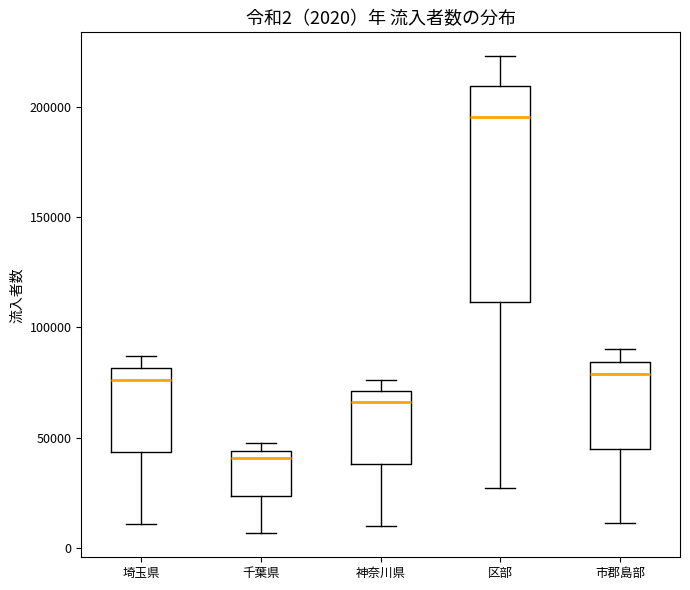

Comparing the boxes themselves (not the whiskers), which one is the tallest?

区部